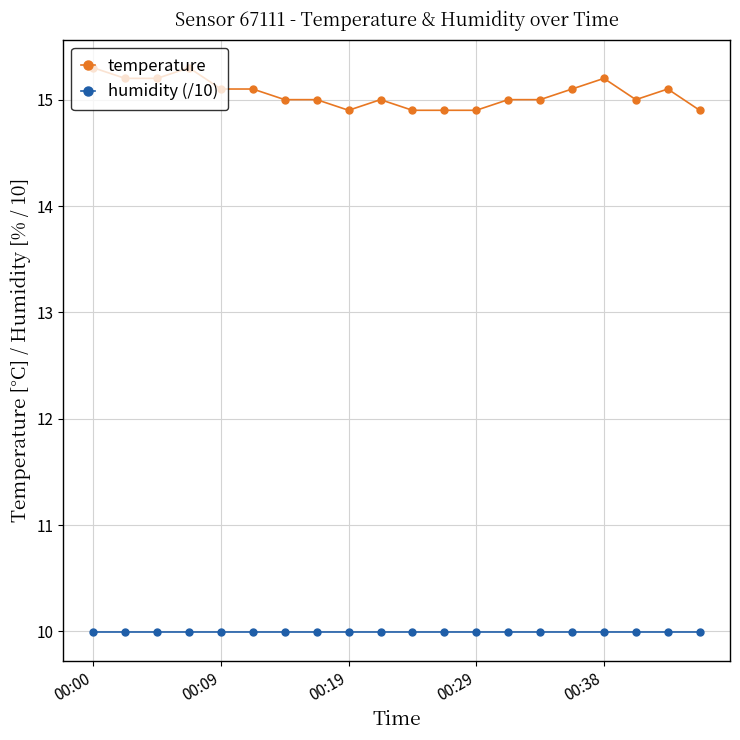

What is the value of the humidity (/10) point at the 4th from the left?

10.0